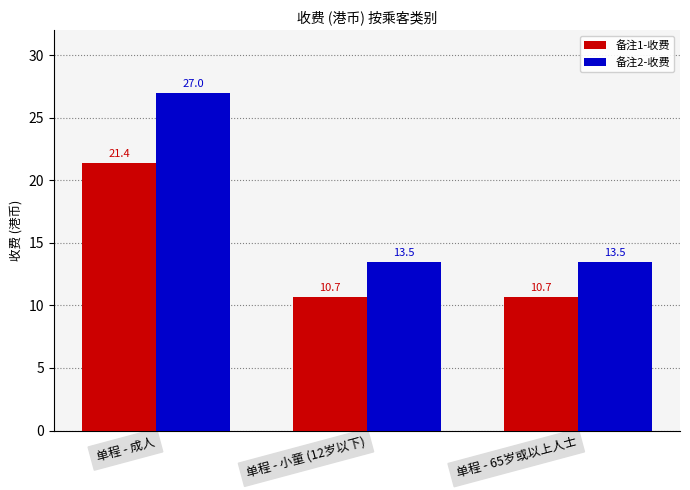

What is the maximum value for 备注1-收费?

21.4